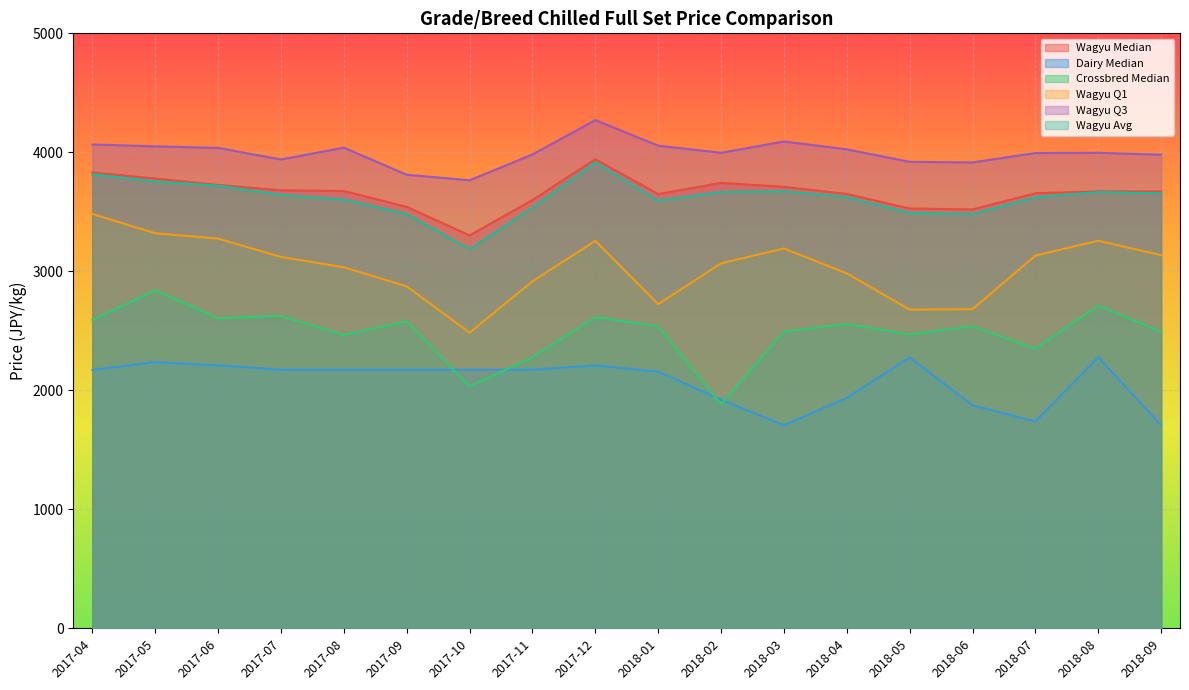

What position from the left is 2018-01?

10